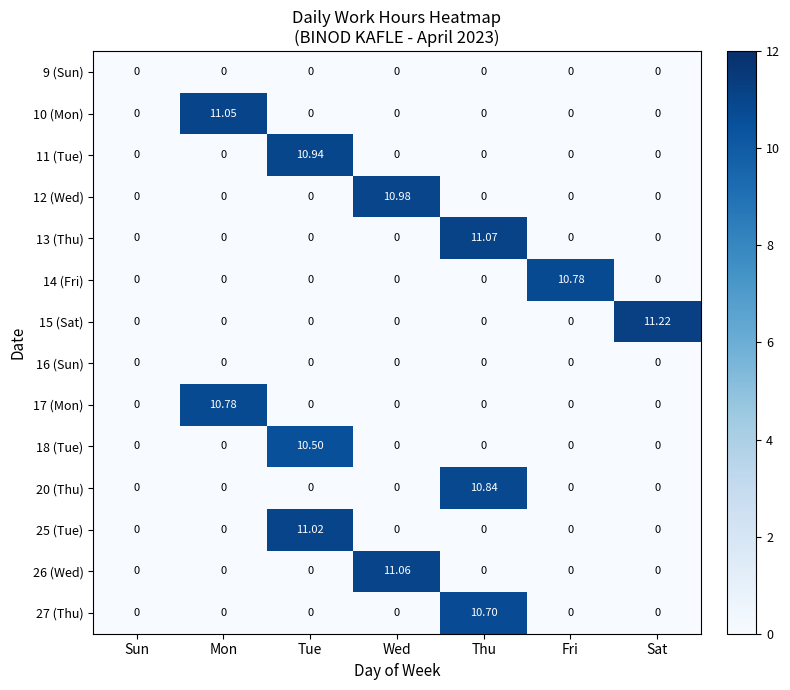

Is the value of 14 (Fri) at Fri greater than the value of 20 (Thu) at Fri?

Yes